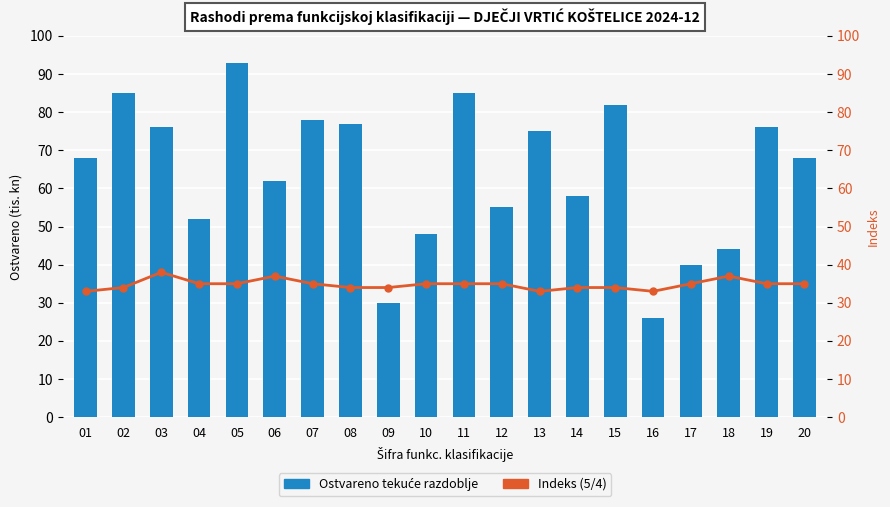

True or false: Indeks (5/4) has a value of 34 at 08.

True